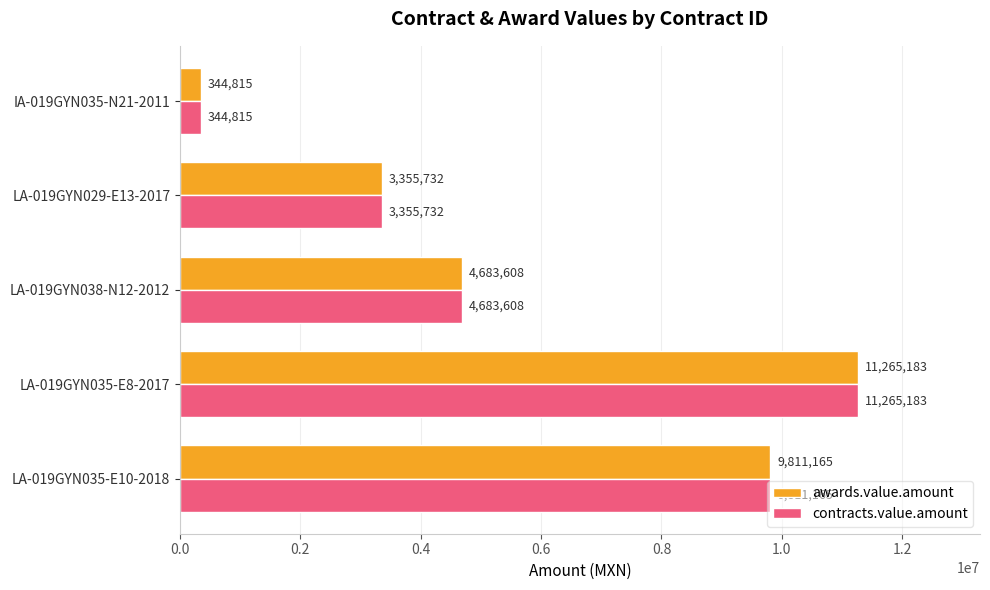

What is the smallest value displayed?

344814.7